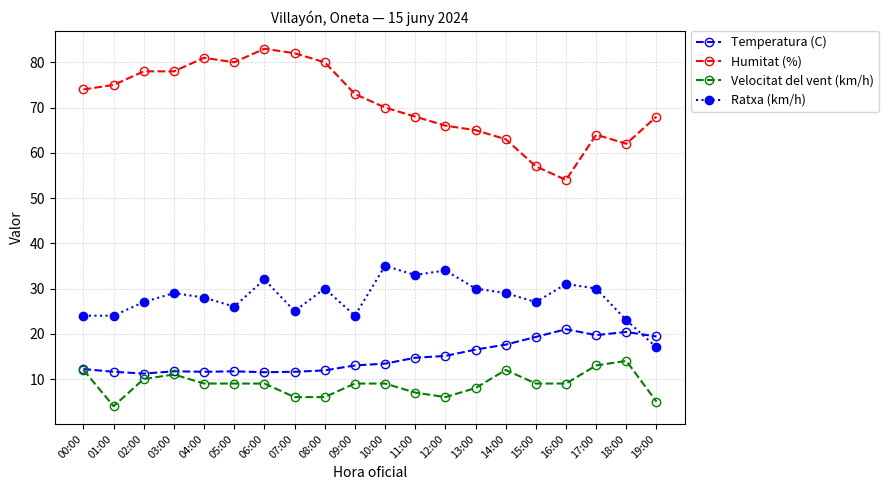

What is the label of the 11th point from the right?

09:00